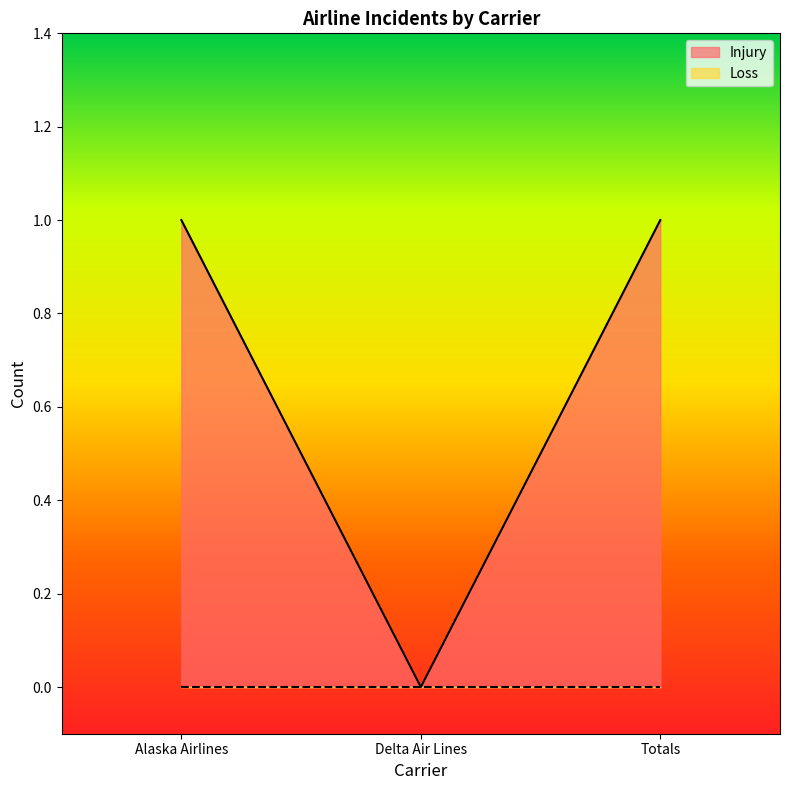

How many lines are shown in the chart?

2